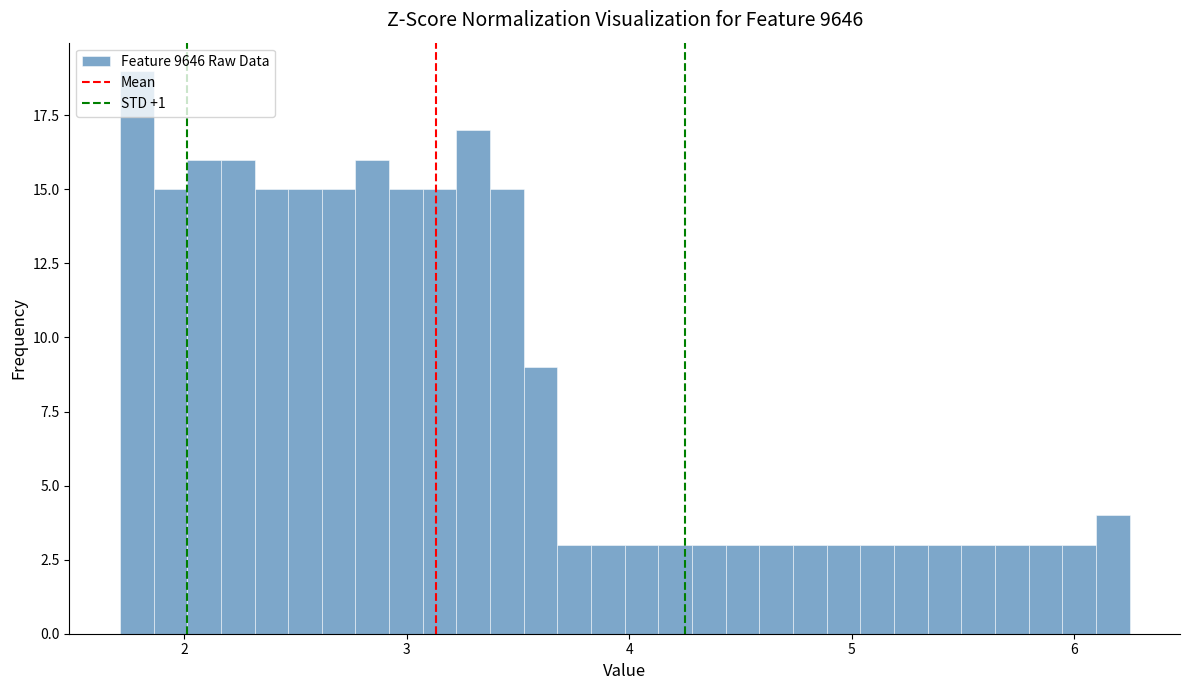

Read against the x-axis, roughly where is the centre of the tallest bar?

1.8